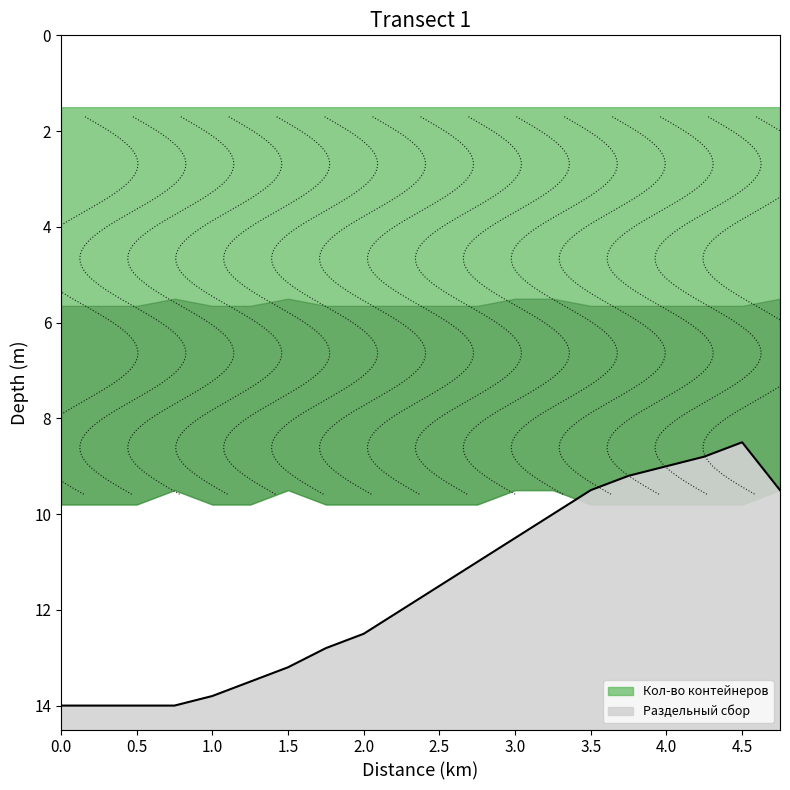

Which series has the largest total across all categories?

Кол-во контейнеров